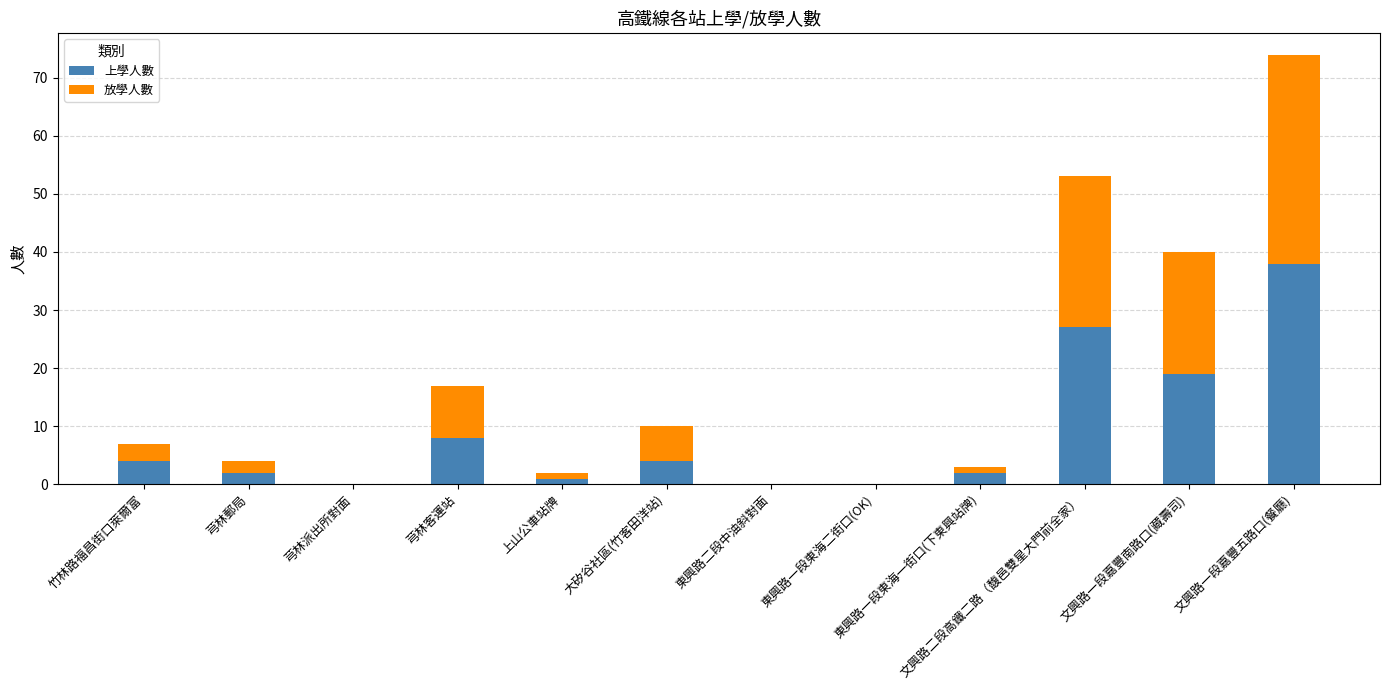

Which category has the highest value in the 上學人數 series?

文興路一段嘉豐五路口(餐廳)